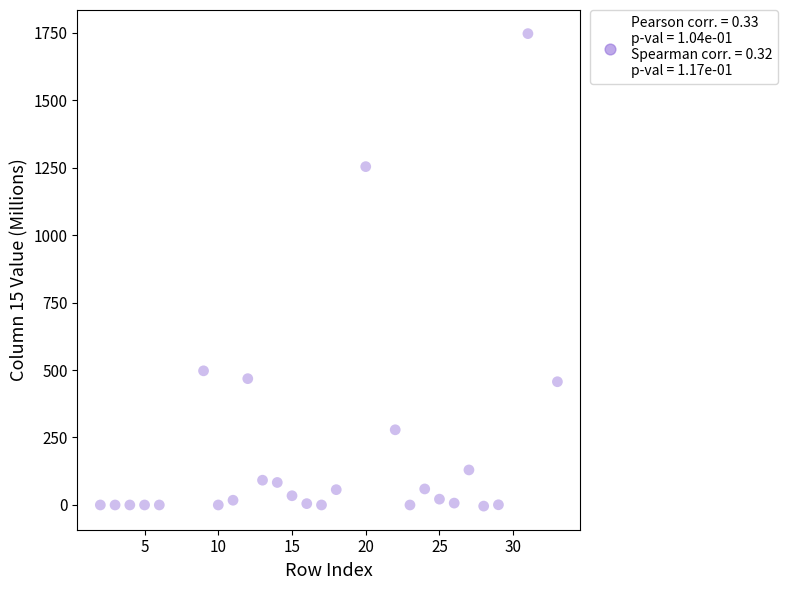

What is the range of Y values (max minus min)?

1750.4